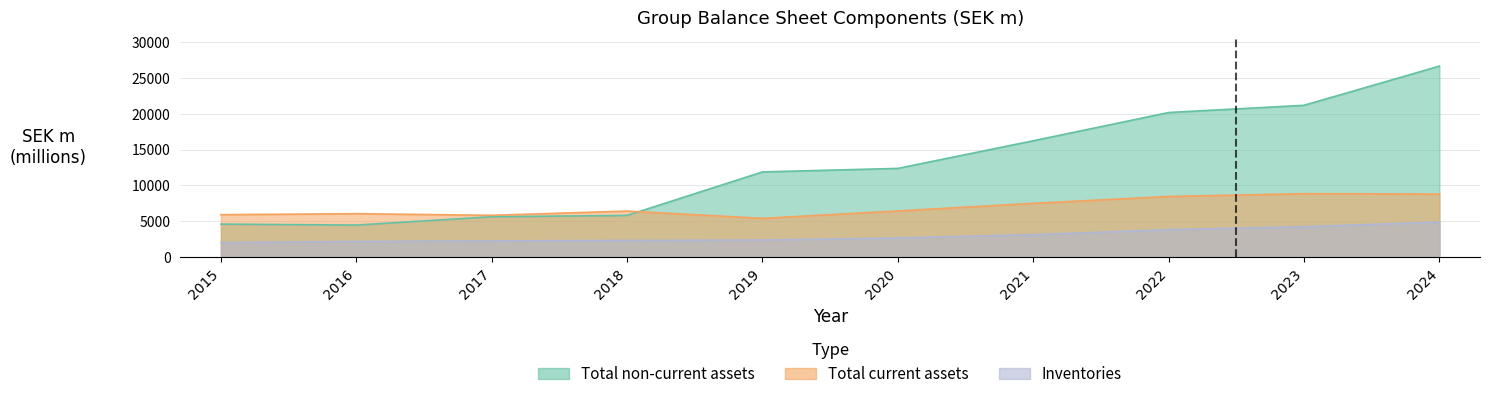

Between 2017 and 2019, which series saw the biggest shift?

Total non-current assets